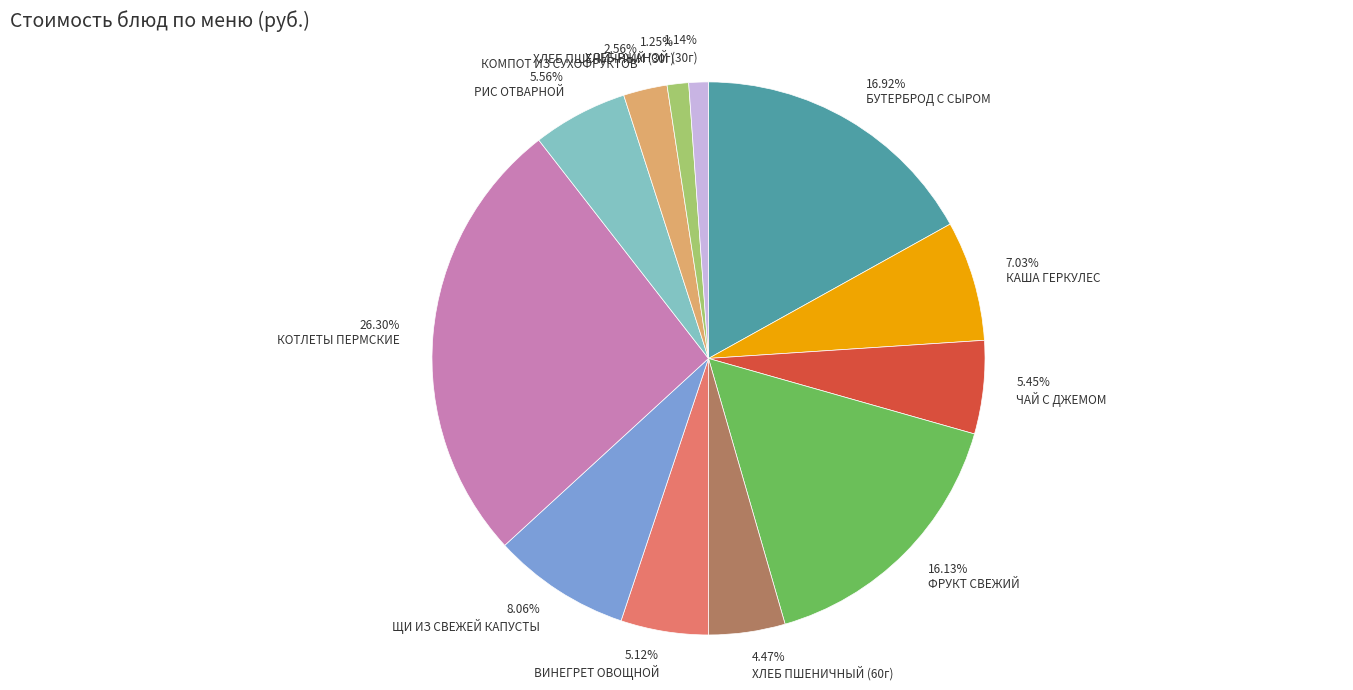

Does БУТЕРБРОД С СЫРОМ represent more than half of the total?

No